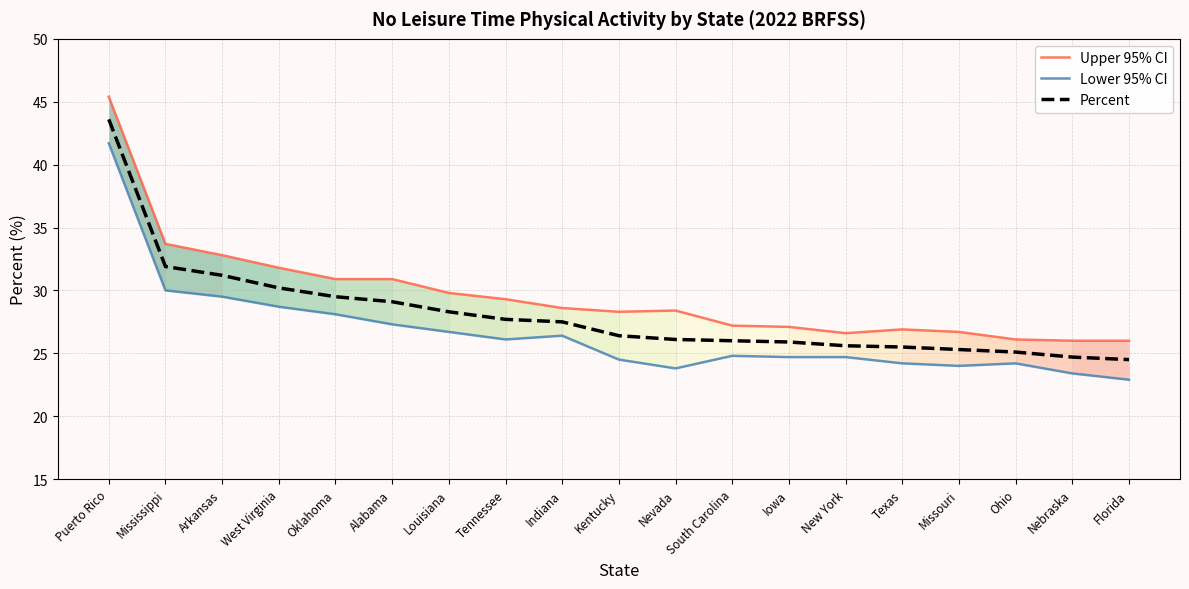

At which label does Percent reach its peak?

Puerto Rico